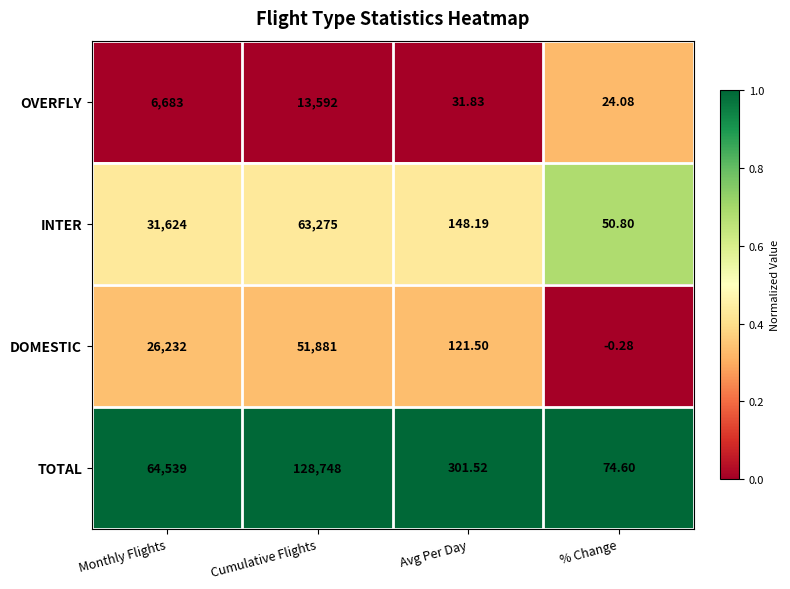

At how many categories does at least one series exceed 0?

4